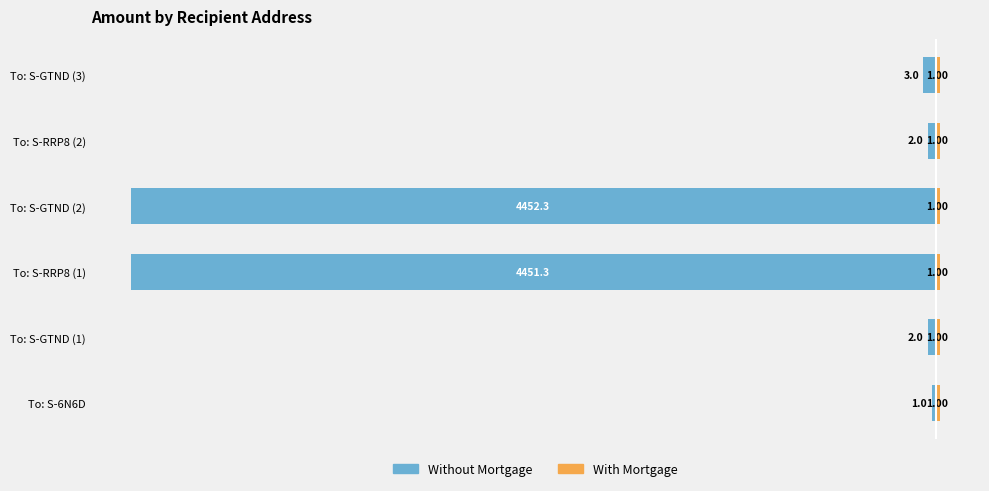

How many With Mortgage values are between 1 and 2?

6